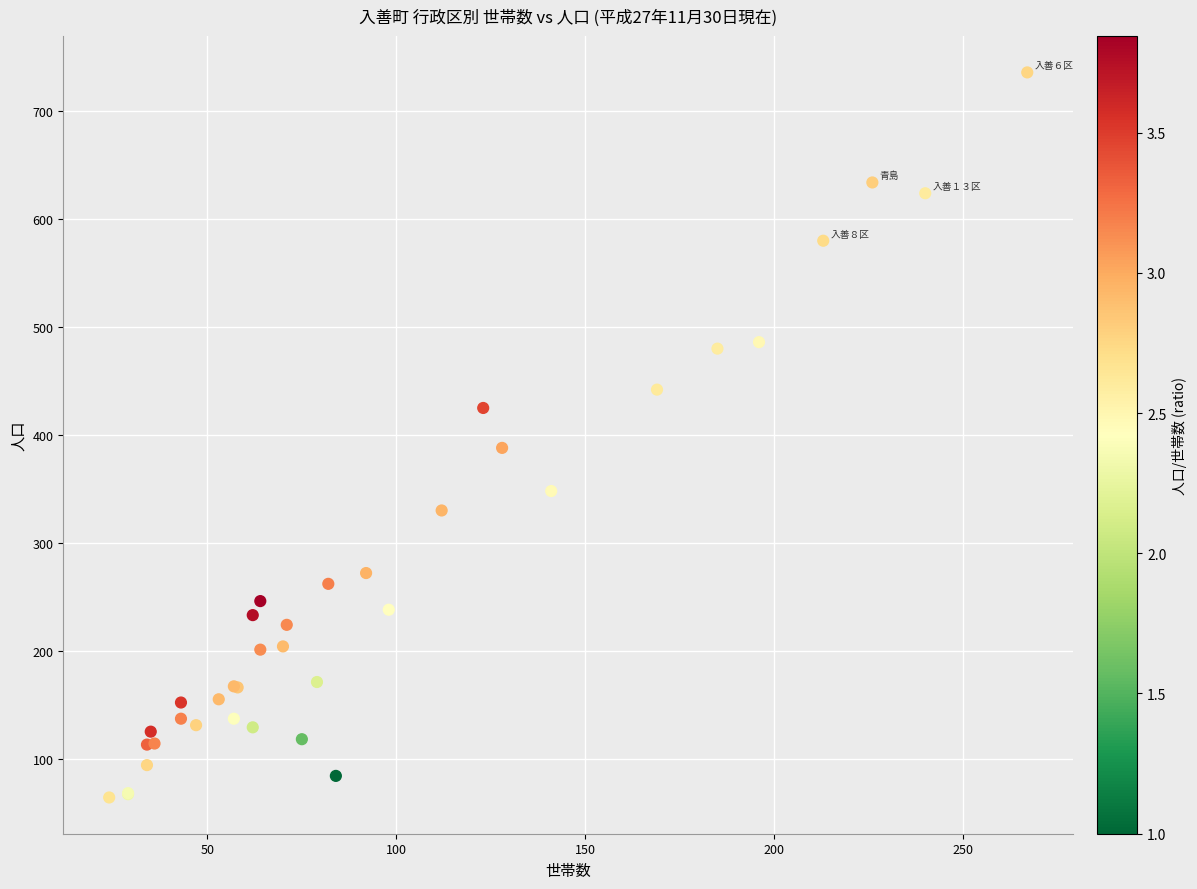

What Y value in the scatter plot is closest to 400?

388